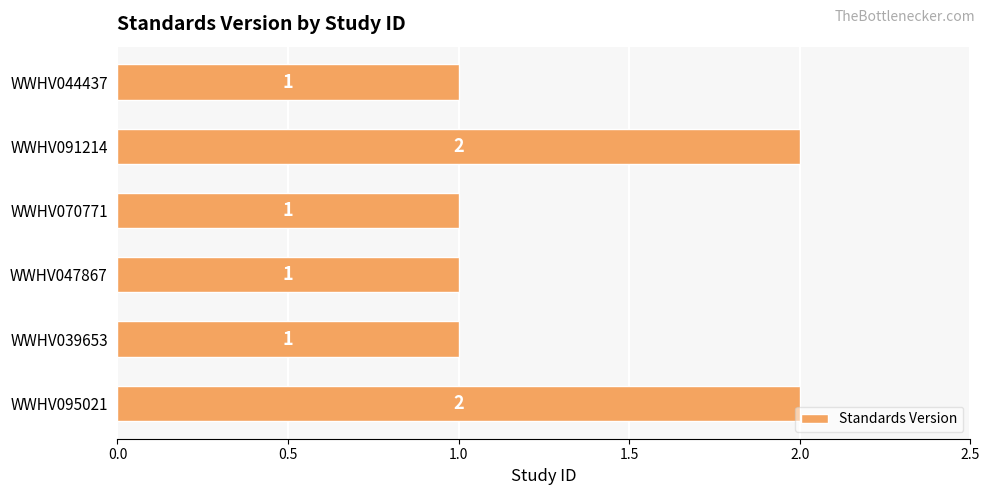

Reading top to bottom, list all the values displayed in this chart.

1	2	1	1	1	2